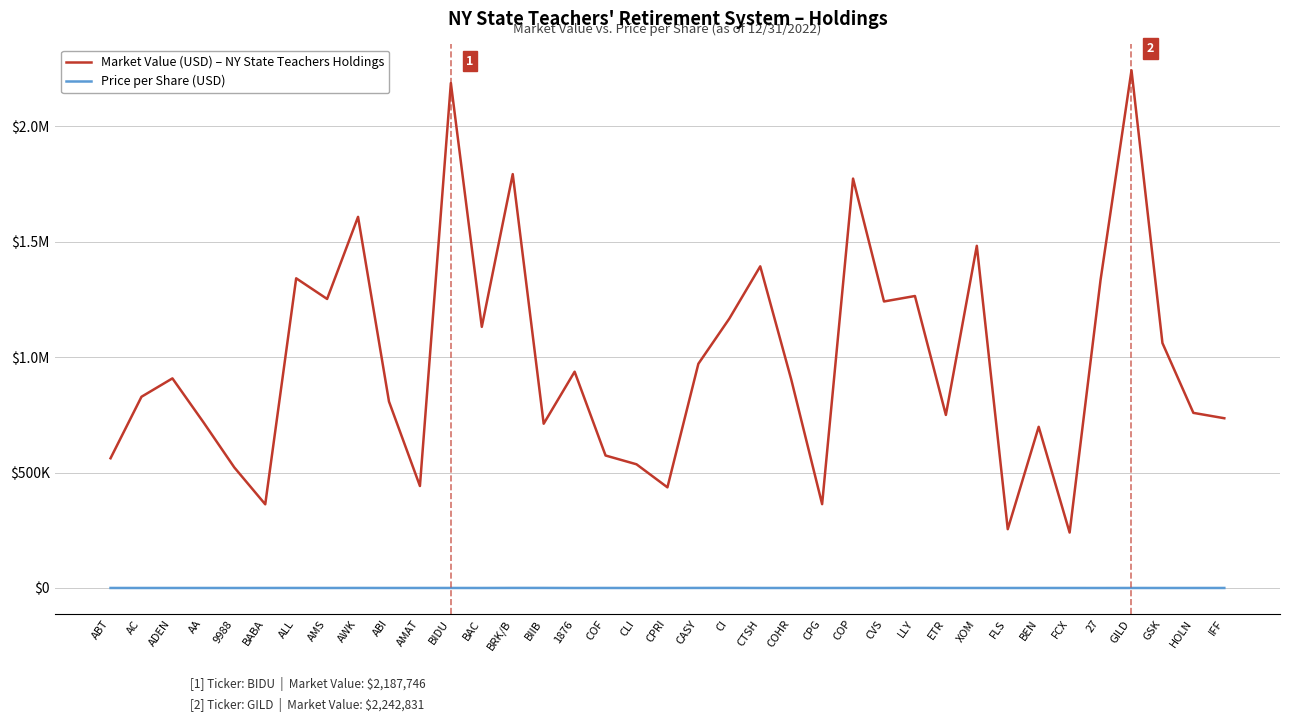

What is the sum of the Price per Share (USD) values at BEN and 1876?

29.5